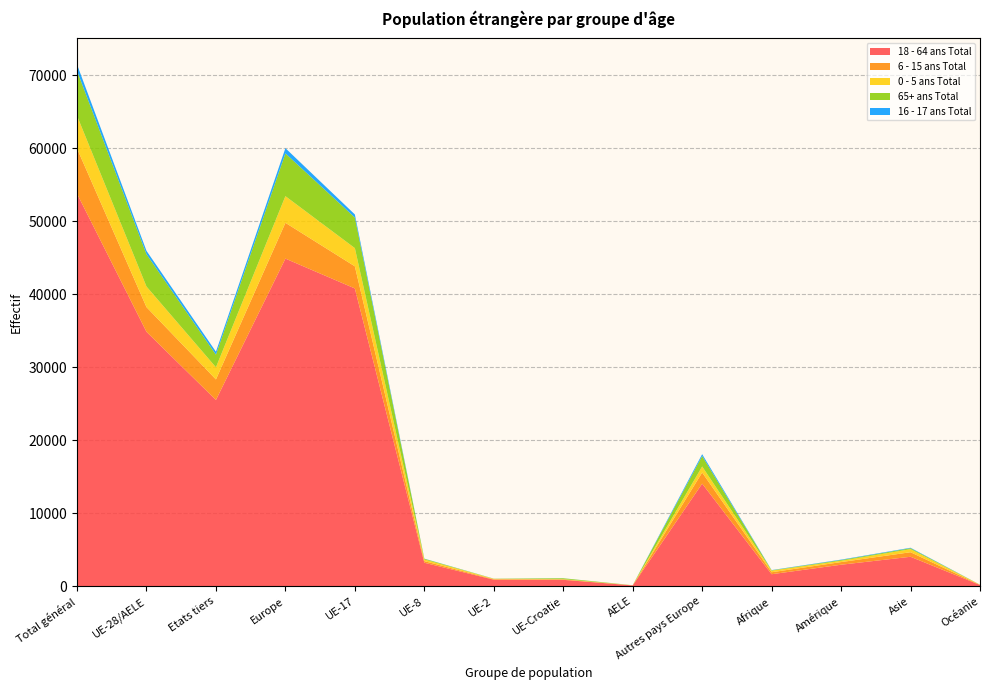

Reading left to right, extract all data points from this chart.

18 - 64 ans Total: Total général=53765	UE-28/AELE=34853	Etats tiers=25519	Europe=44877	UE-17=40791	UE-8=3229	UE-2=909	UE-Croatie=888	AELE=125	Autres pays Europe=14060	Afrique=1657	Amérique=2957	Asie=4047	Océanie=184
6 - 15 ans Total: Total général=6191	UE-28/AELE=3381	Etats tiers=2810	Europe=4903	UE-17=3029	UE-8=219	UE-2=62	UE-Croatie=63	AELE=8	Autres pays Europe=1522	Afrique=271	Amérique=362	Asie=622	Océanie=17
0 - 5 ans Total: Total général=4485	UE-28/AELE=2821	Etats tiers=1664	Europe=3651	UE-17=2493	UE-8=227	UE-2=62	UE-Croatie=32	AELE=7	Autres pays Europe=830	Afrique=218	Amérique=175	Asie=416	Océanie=19
65+ ans Total: Total général=6154	UE-28/AELE=4426	Etats tiers=1728	Europe=5859	UE-17=4191	UE-8=96	UE-2=11	UE-Croatie=118	AELE=10	Autres pays Europe=1433	Afrique=45	Amérique=107	Asie=134	Océanie=7
16 - 17 ans Total: Total général=866	UE-28/AELE=461	Etats tiers=405	Europe=712	UE-17=420	UE-8=22	UE-2=10	UE-Croatie=8	AELE=1	Autres pays Europe=251	Afrique=32	Amérique=55	Asie=63	Océanie=3